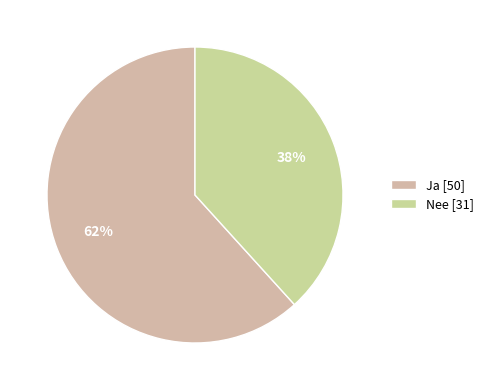

Which slice is the largest?

Ja